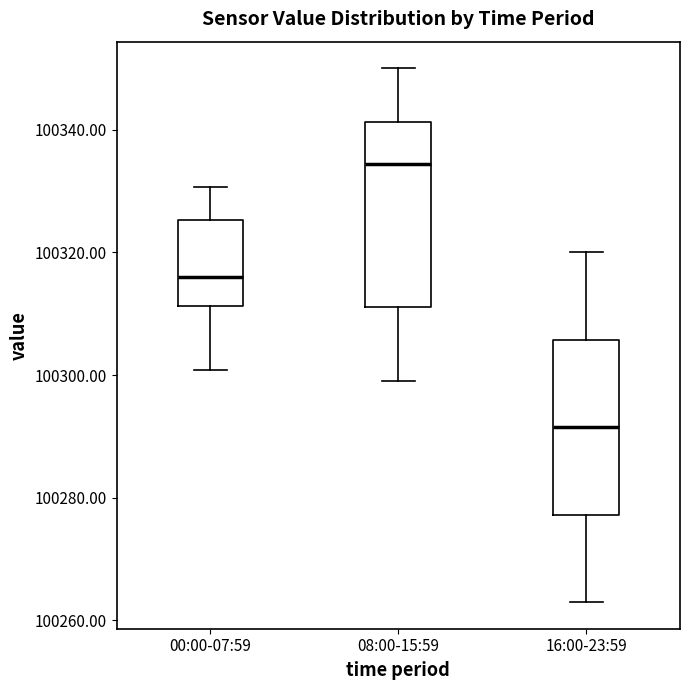

Which box has the lowest median line?

16:00-23:59